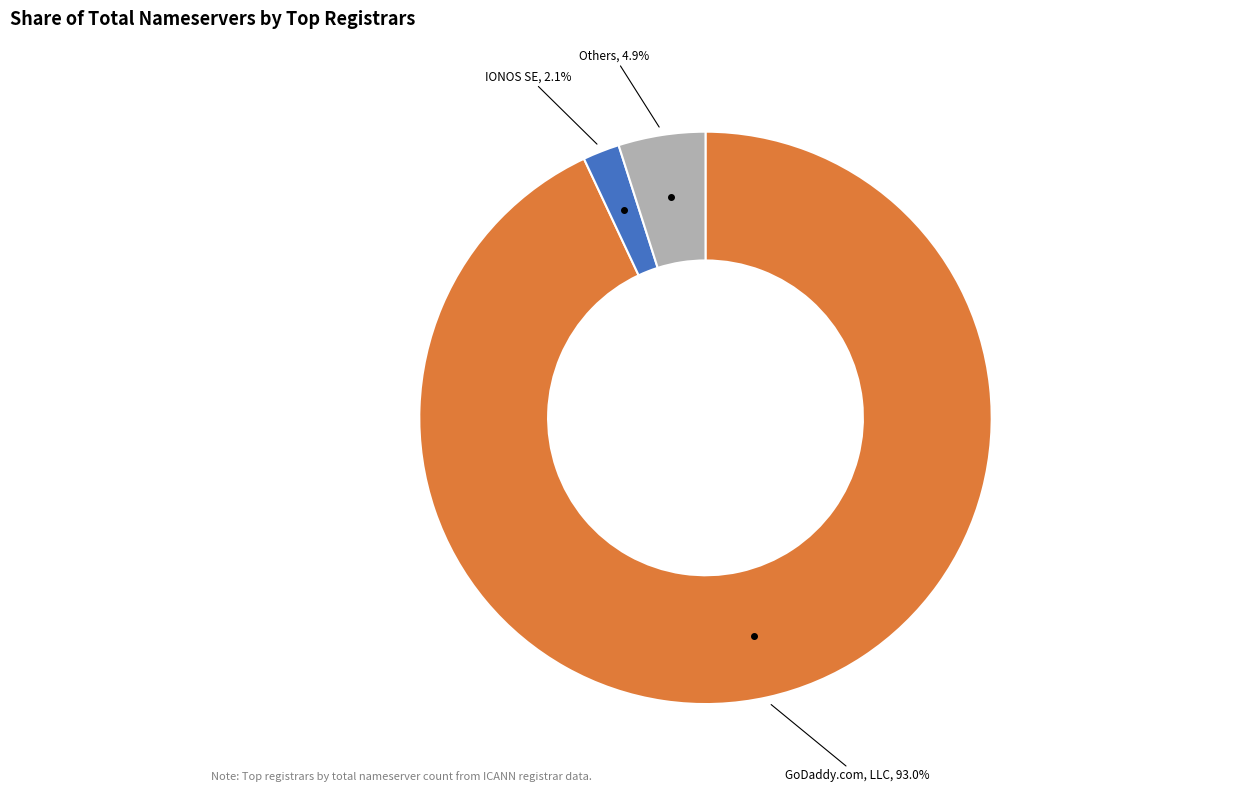

Is there any slice that represents more than half of the pie?

Yes